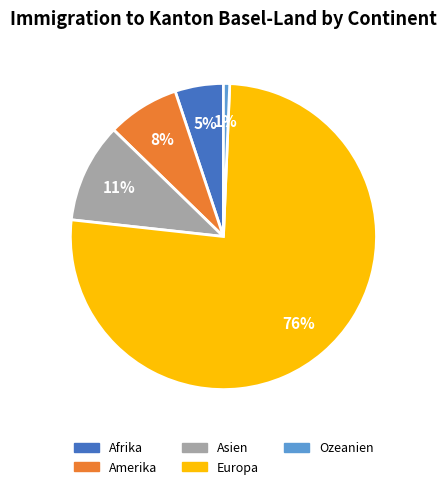

Combined, do Ozeanien and Afrika account for over 50%?

No